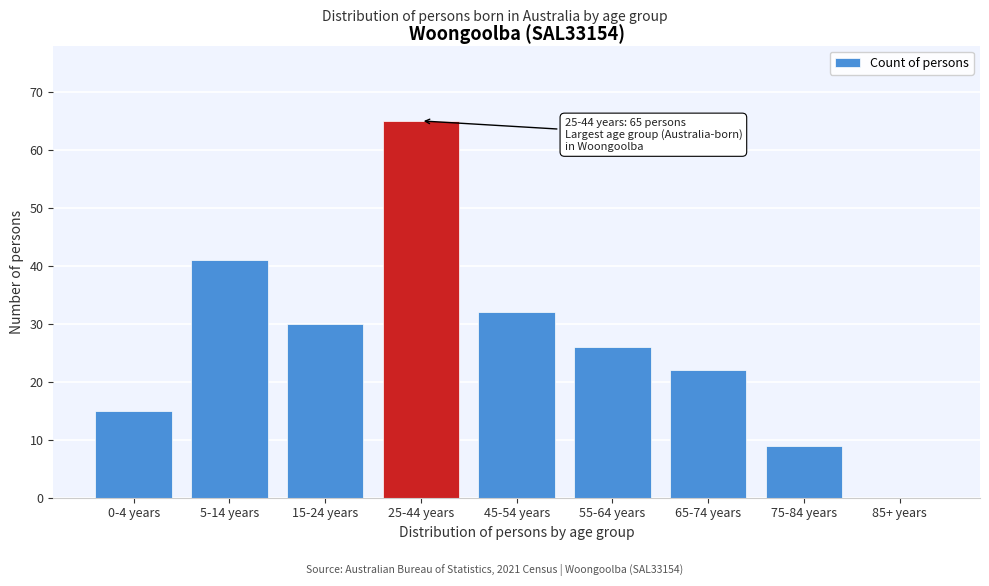

Reading right to left, list all the values displayed in this chart.

85+ years=0	75-84 years=9	65-74 years=22	55-64 years=26	45-54 years=32	25-44 years=65	15-24 years=30	5-14 years=41	0-4 years=15